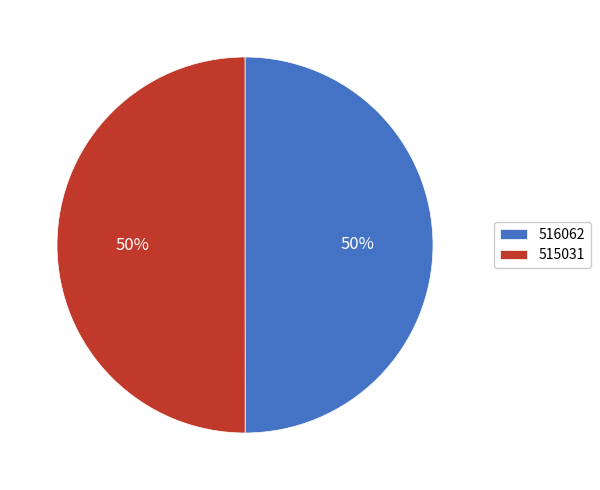

What percentage is the 515031 slice, to the nearest percent?

50%